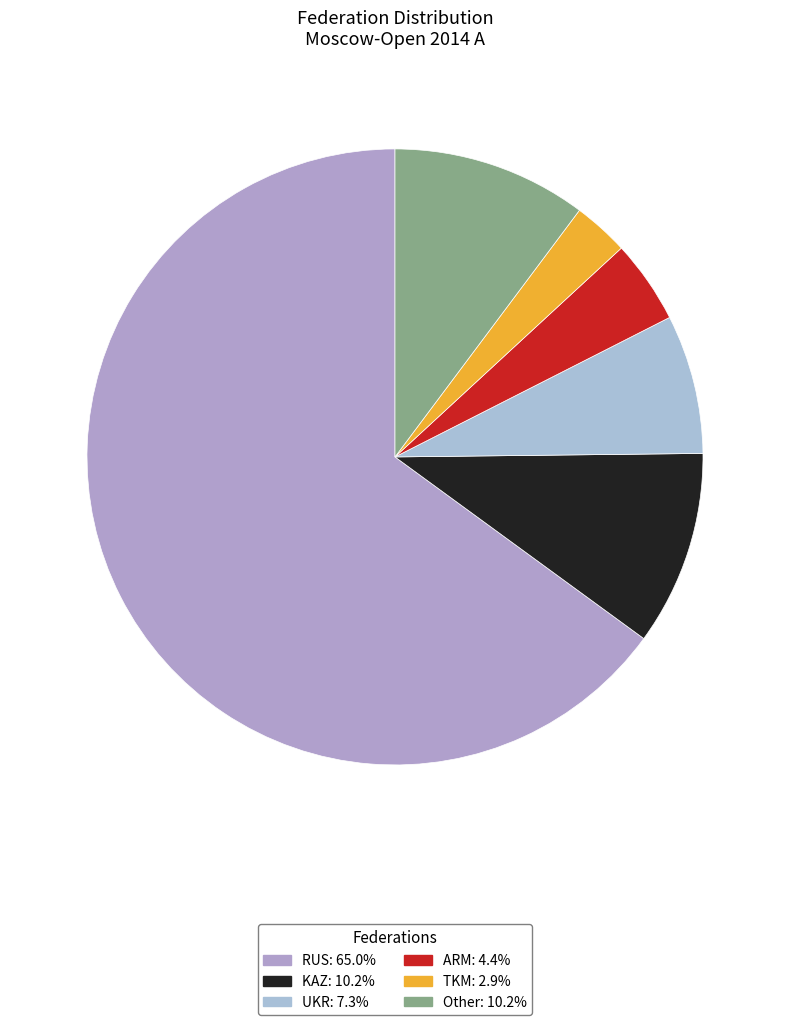

How many segments does this pie chart have?

6